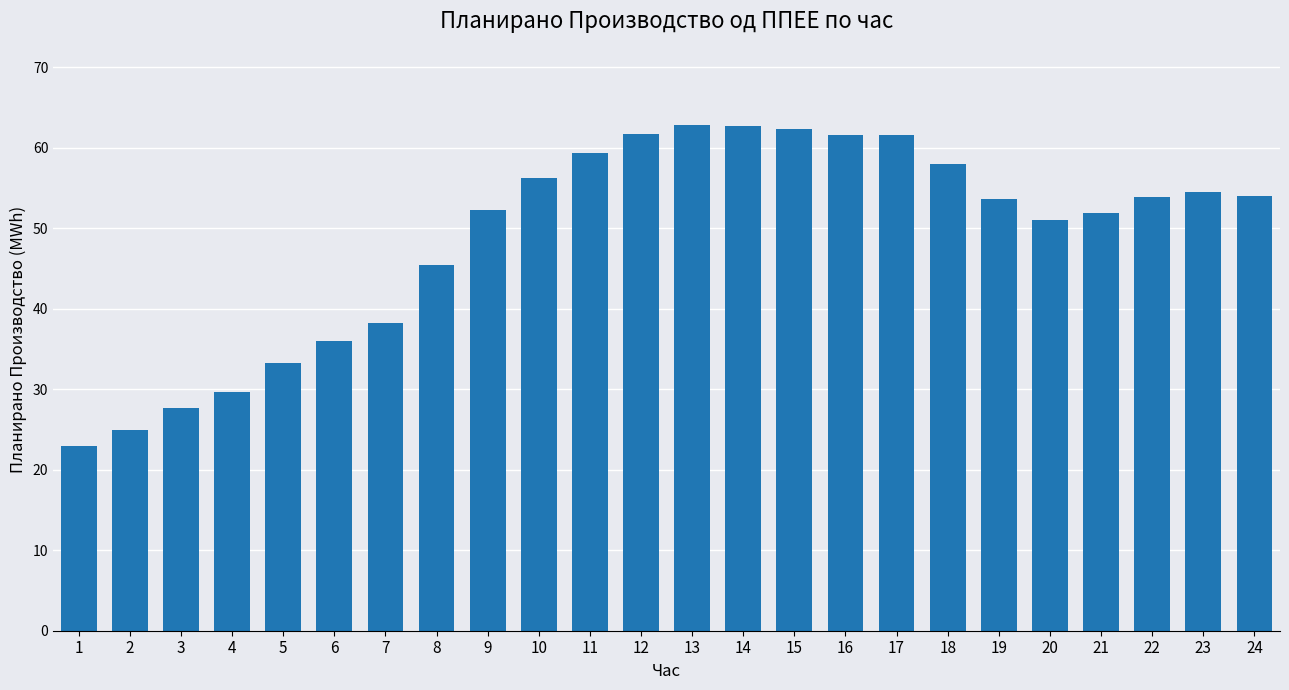

Between 19 and 2, which is larger?

19